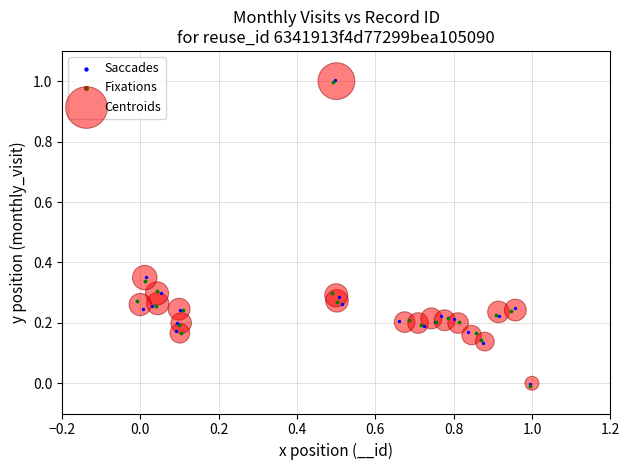

Which series has the widest spread of Y values?

Fixations